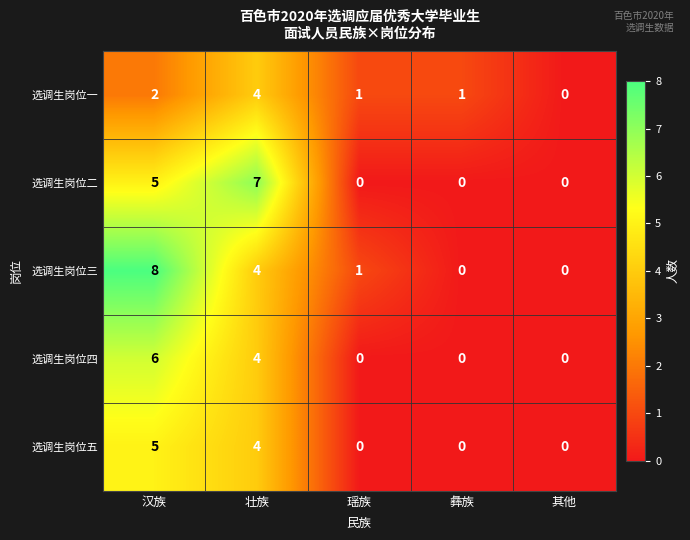

List the series in order of their peak value, highest first.

选调生岗位三, 选调生岗位二, 选调生岗位四, 选调生岗位五, 选调生岗位一